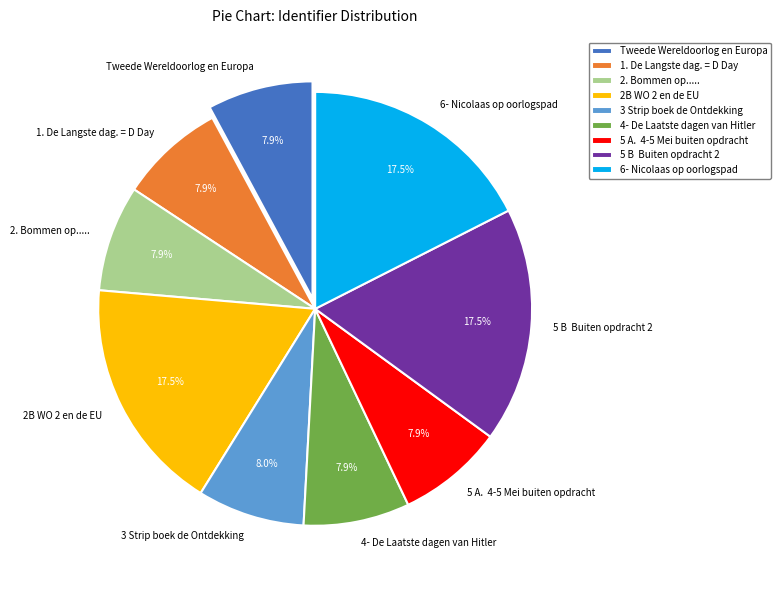

How many segments does this pie chart have?

9